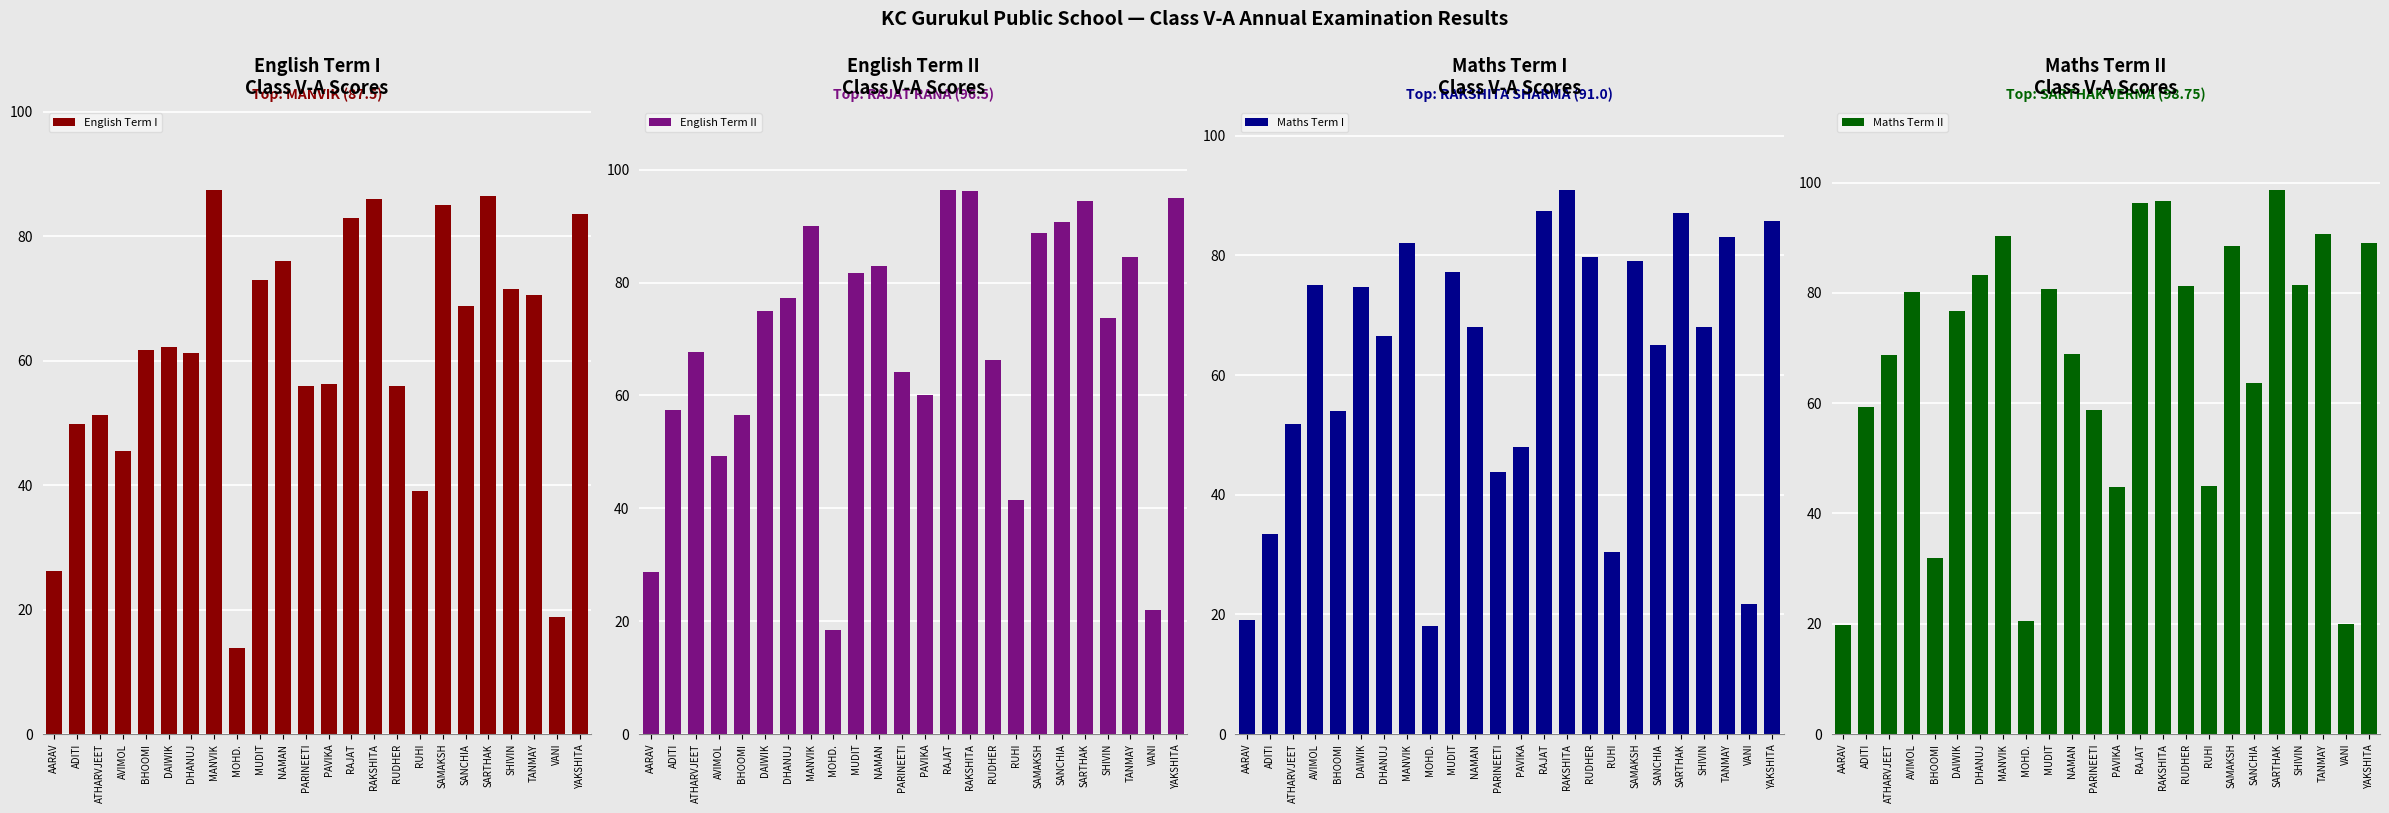

What is the label of the 24th bar from the right?

AARAV